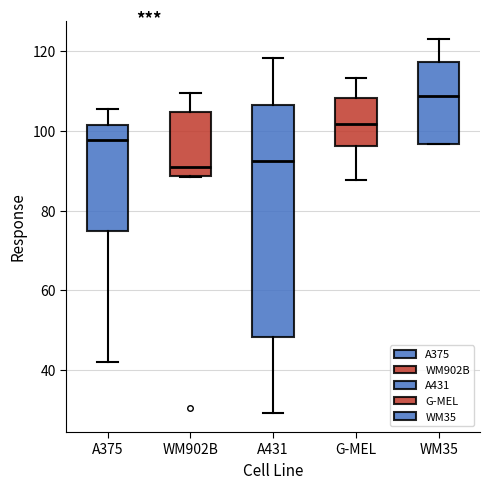

Where does the upper whisker of the box for G-MEL end on the y-axis? The values are not printed on the chart, so give them approximately, as read against the axis.

114